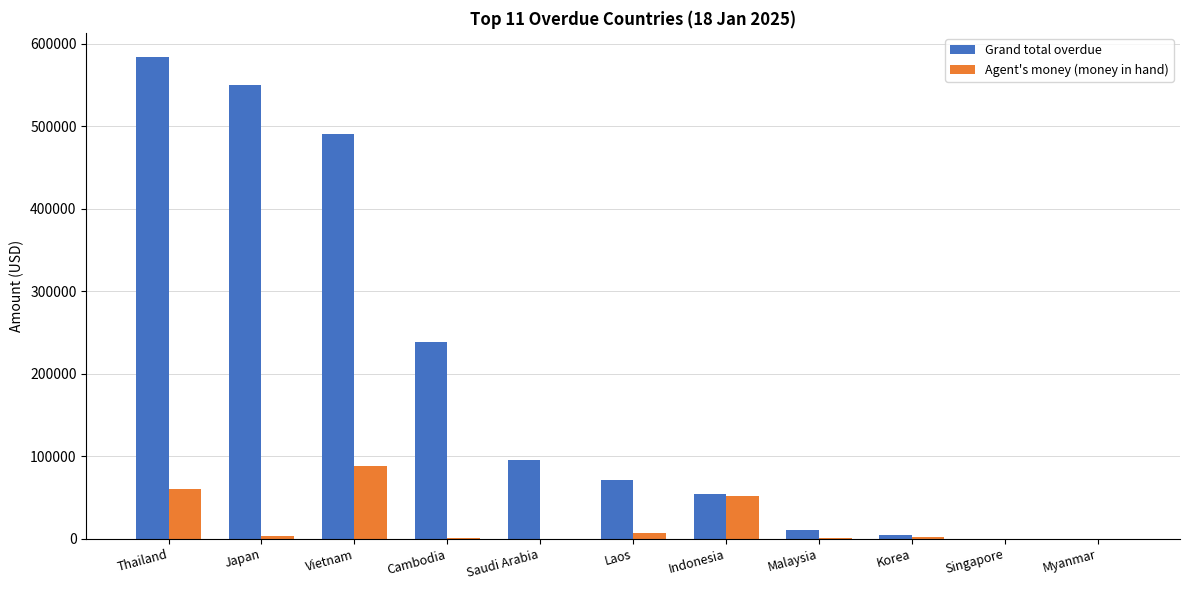

What is the total value across all series at Saudi Arabia?

95950.0